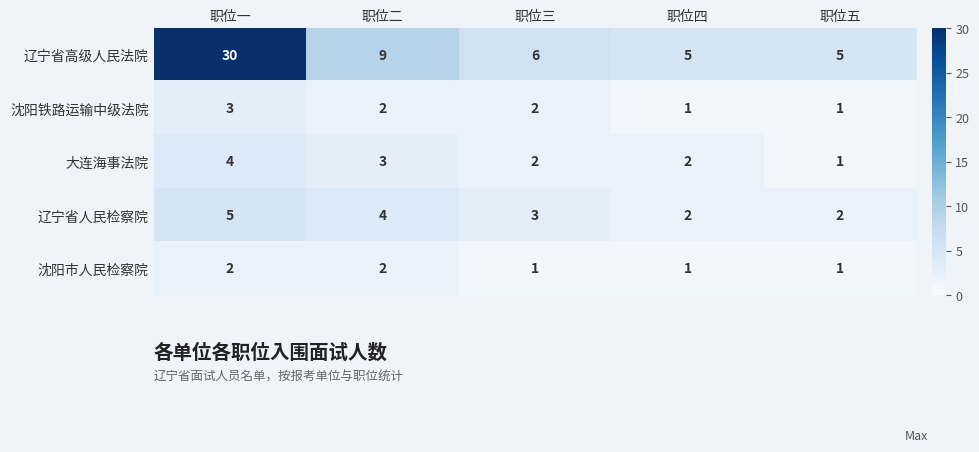

Which category has the lowest value in the 大连海事法院 series?

职位五